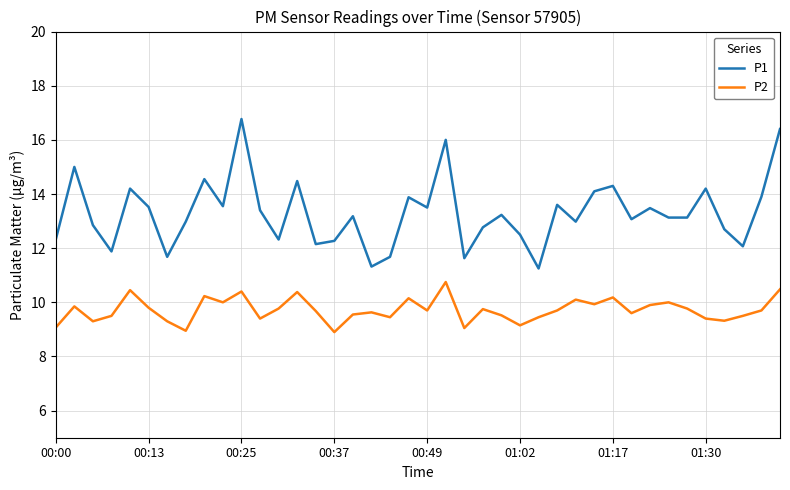

What is the minimum value shown in the chart?

8.9